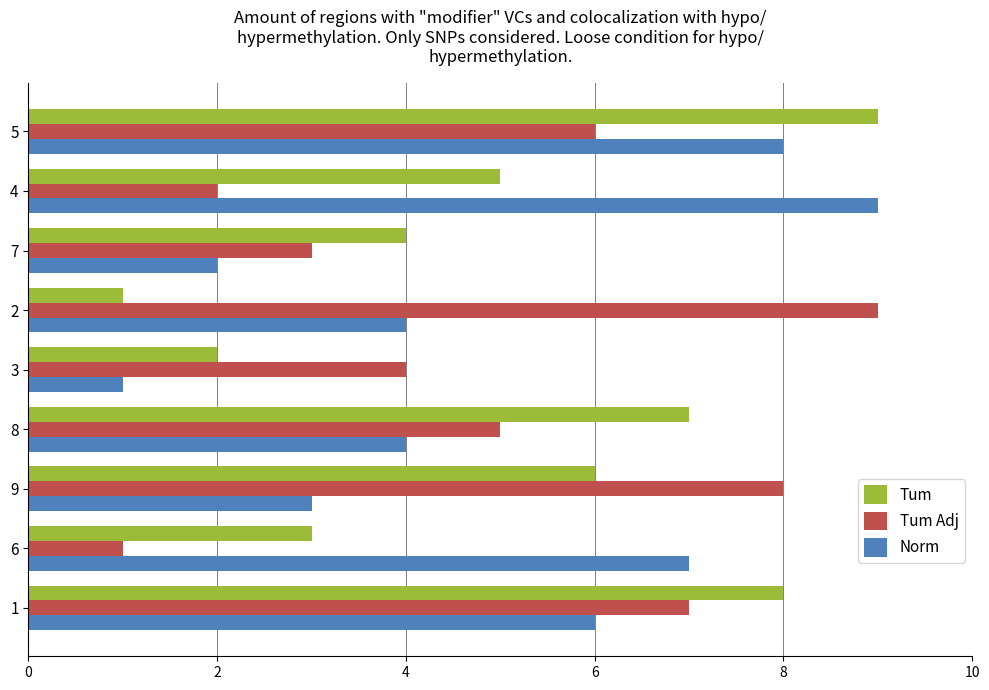

At which category is the sum across all series the highest?

5